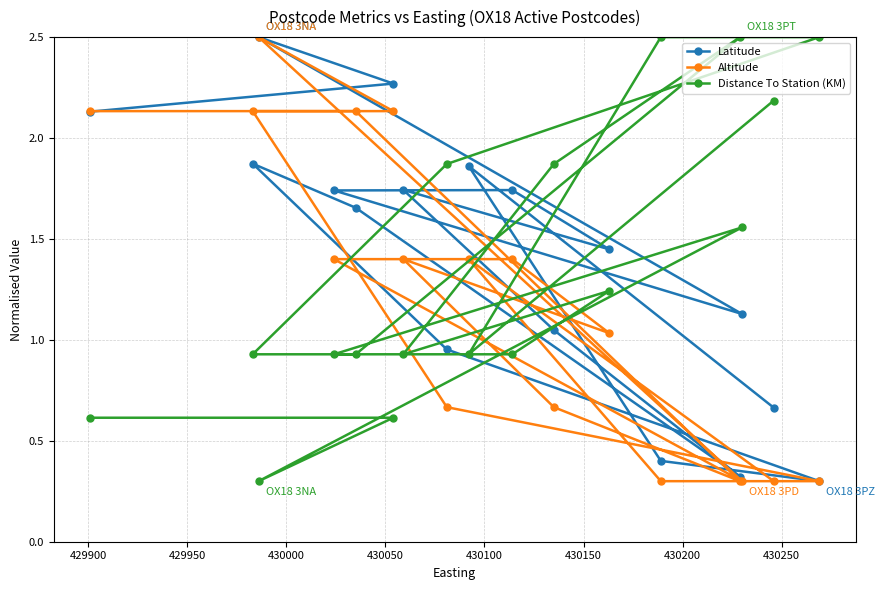

At how many categories does at least one series exceed 2?

9